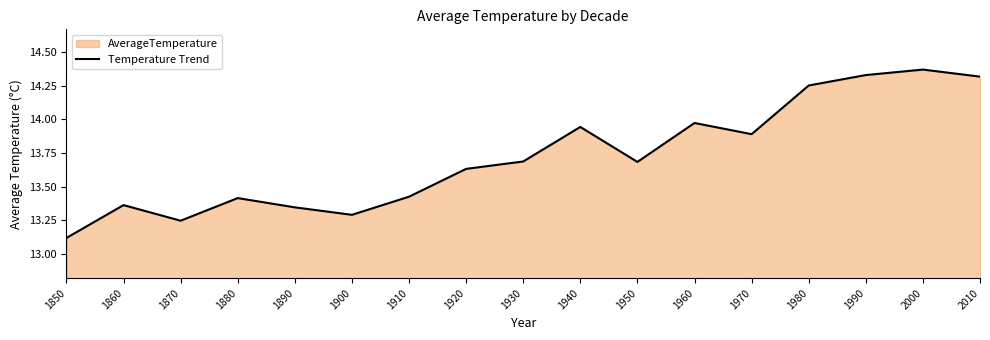

Where is the first local minimum?

1870